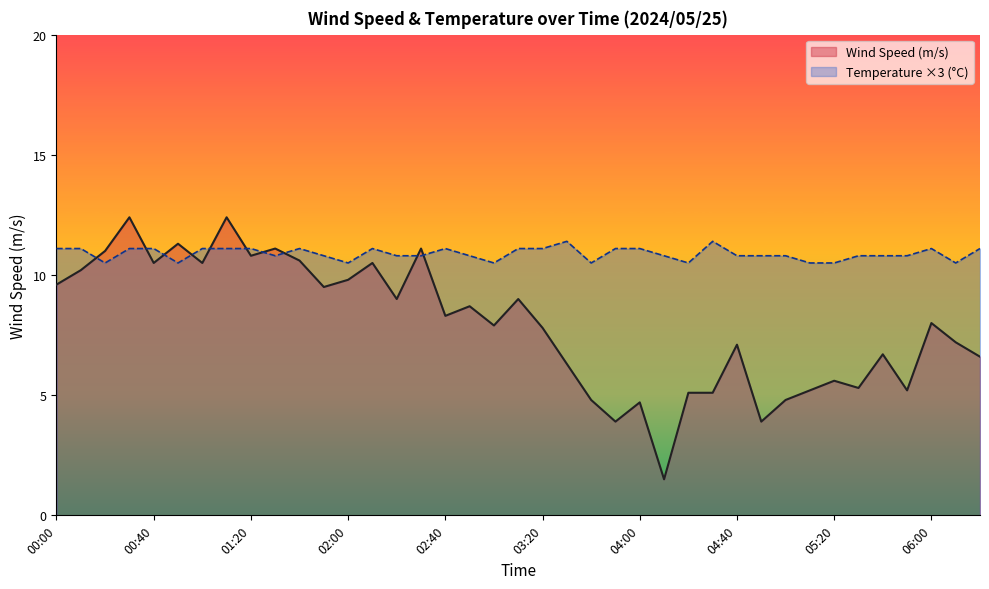

Where is the first local minimum for Temperature (C)?

00:20